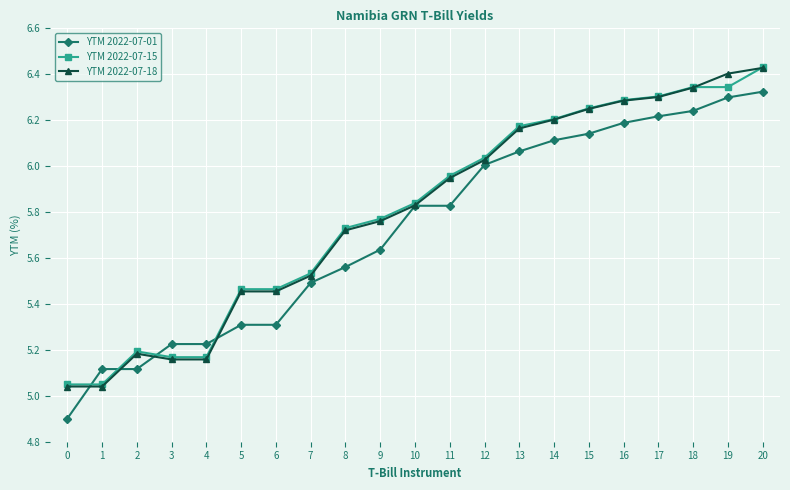

True or false: YTM 2022-07-18 has more than 0 interior local peaks.

True